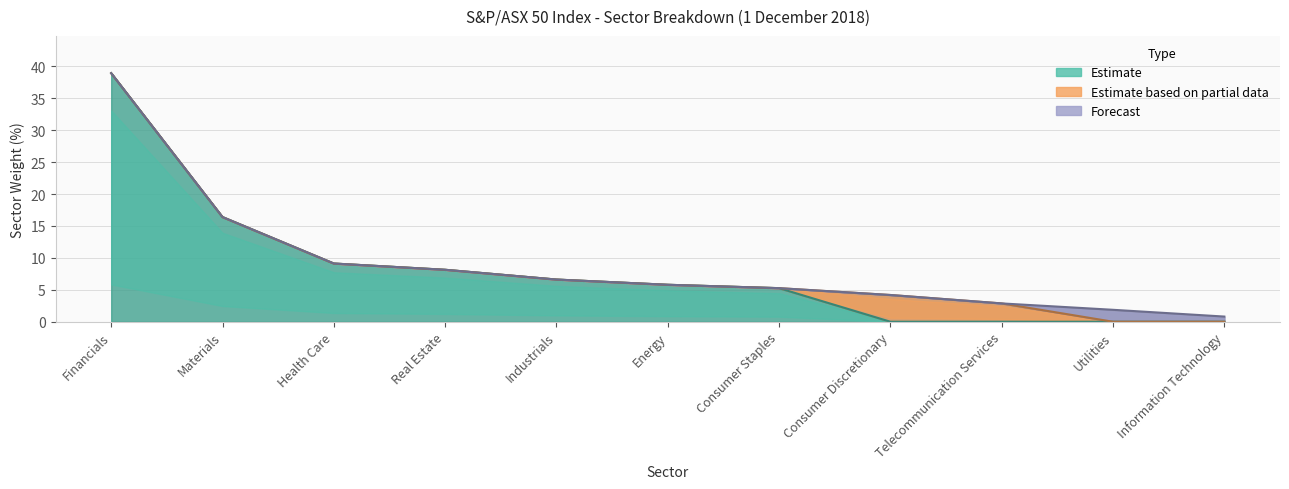

What is the label of the 1st point from the right?

Information Technology